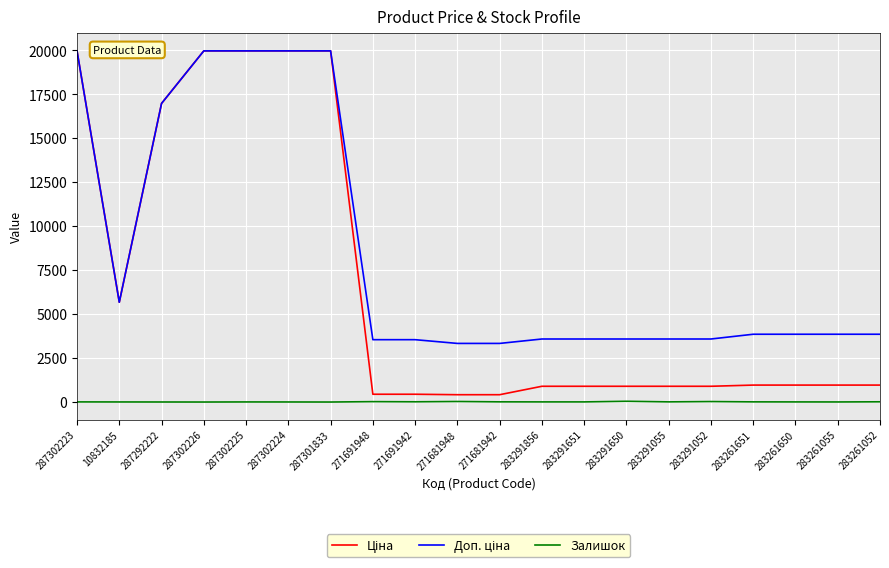

List the series in order of their overall mean, lowest first.

Залишок, Ціна, Доп. ціна